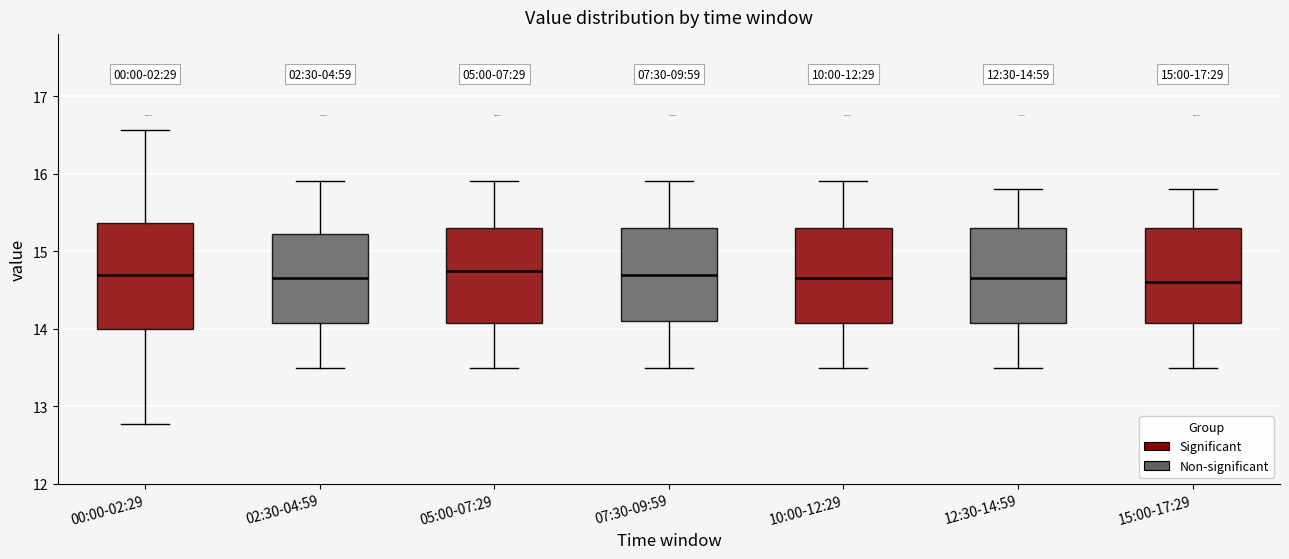

Comparing the boxes themselves (not the whiskers), which one is the tallest?

00:00-02:29